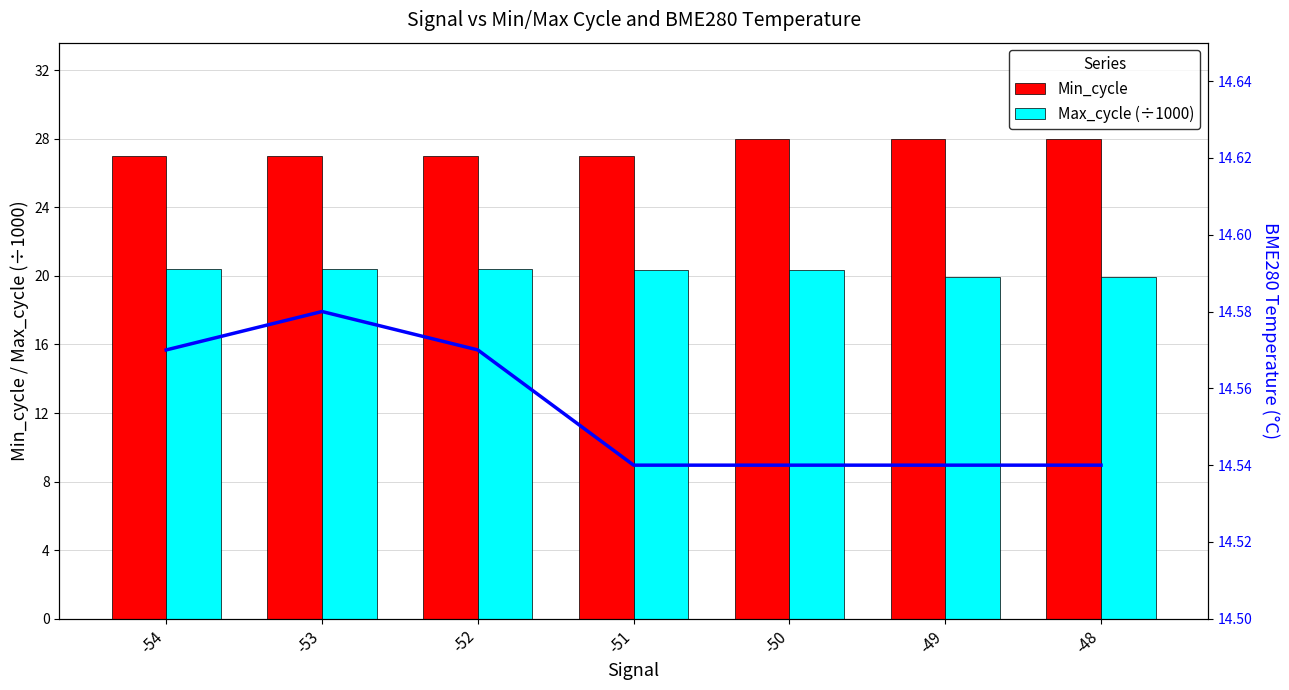

What is the sum of the Min_cycle values at -54 and -50?

55.0